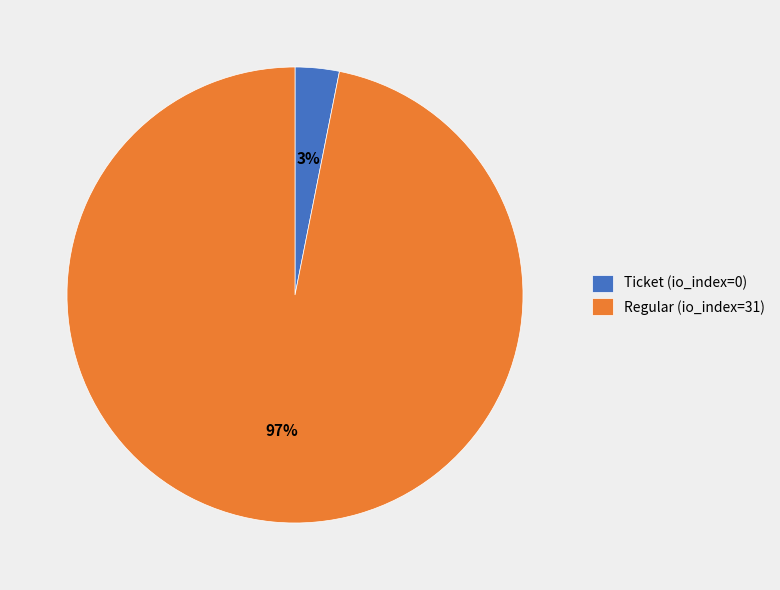

How many slices are in this pie chart?

2